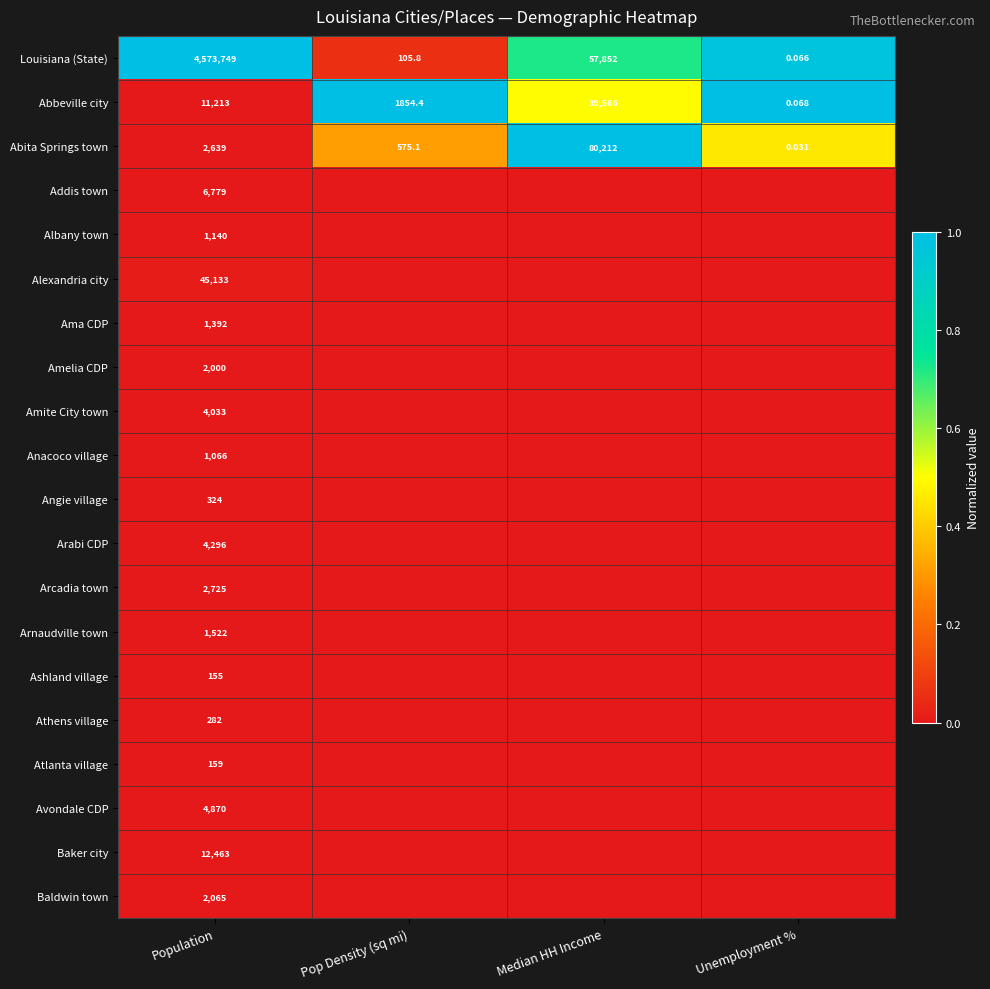

Rank the categories by Abita Springs town value from highest to lowest.

Median HH Income, Population, Pop Density (sq mi), Unemployment %